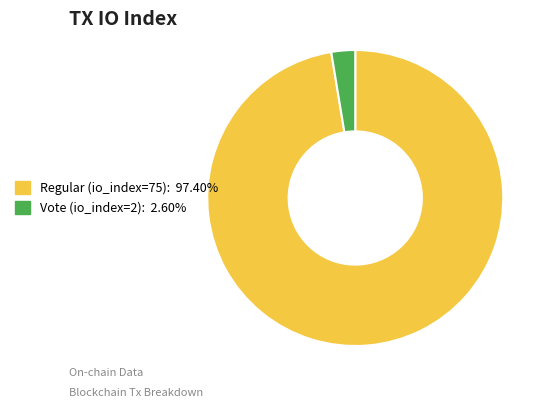

Which has a higher value, Vote (io_index=2) or Regular (io_index=75)?

Regular (io_index=75)